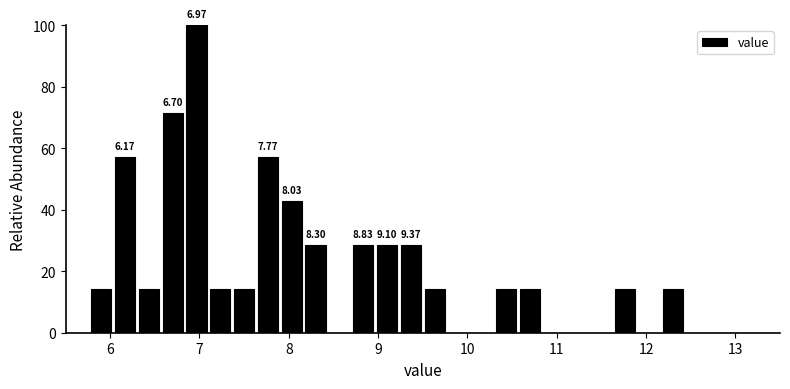

Read against the x-axis, roughly where is the centre of the tallest bar?

7.0